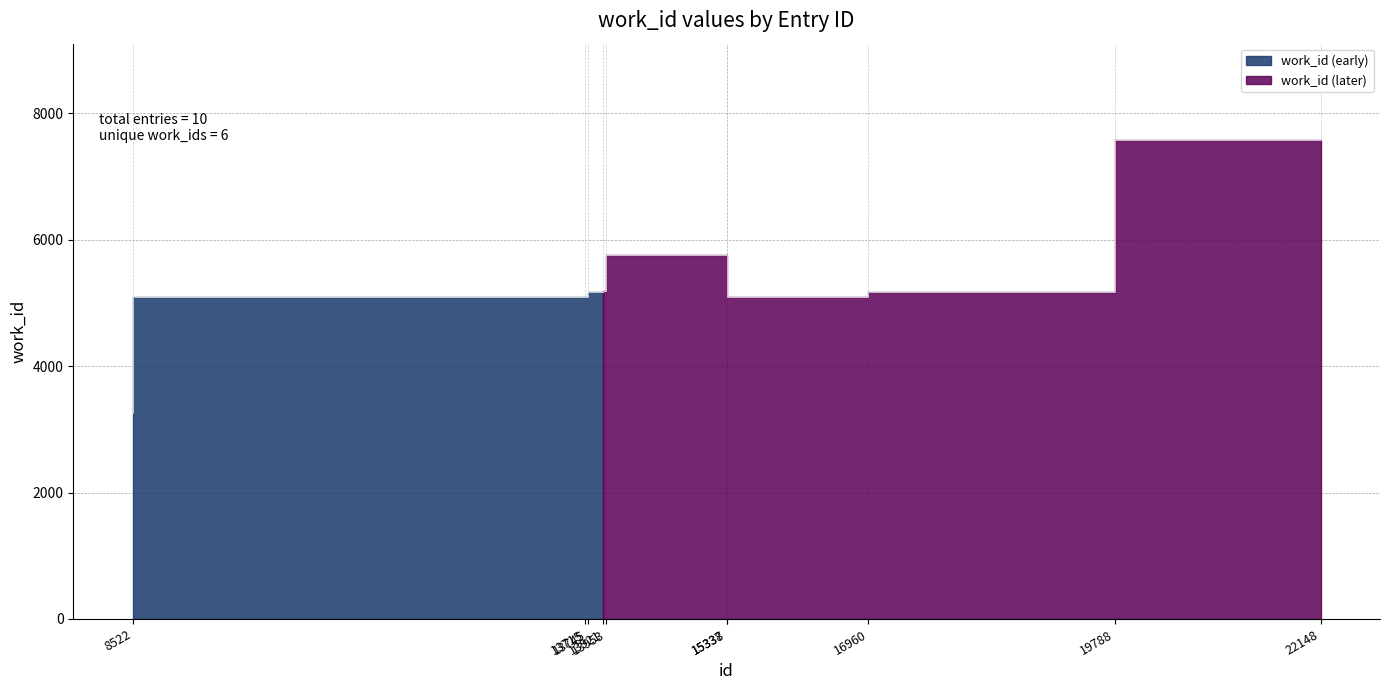

How many interior local valleys (lower than both neighbors) does the data have?

1